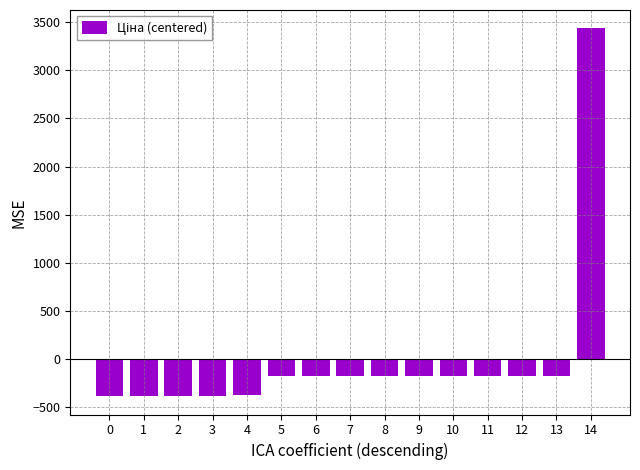

How many values are below -169?

14